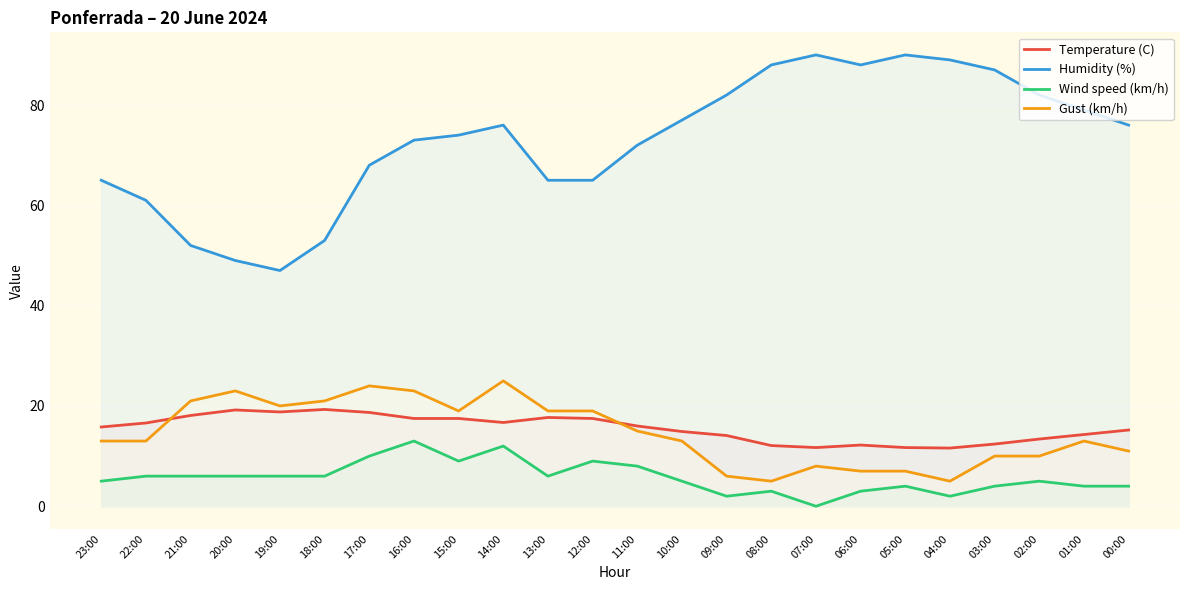

Which series has the largest range (max minus min)?

Humidity (%)